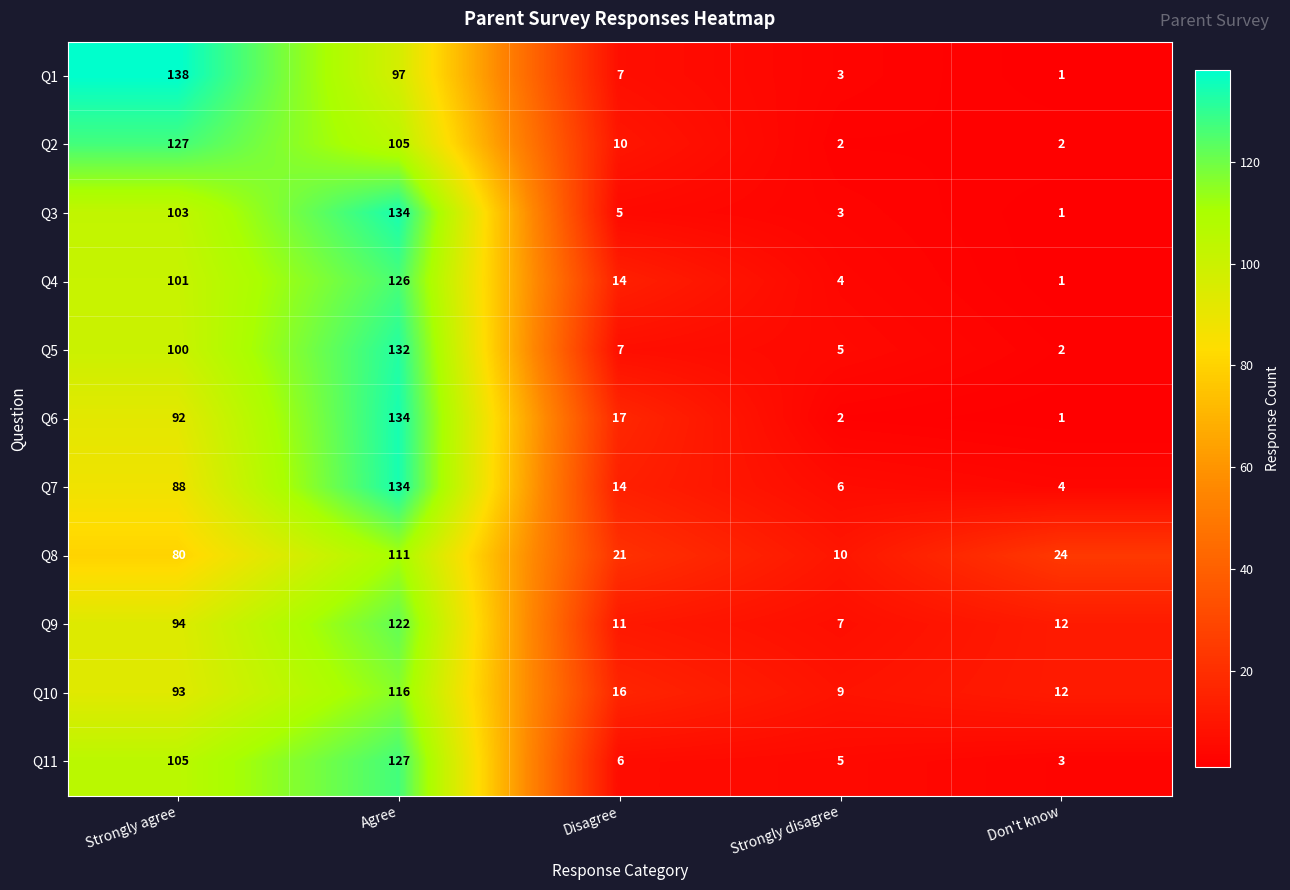

At which category is the sum across all series the highest?

Agree